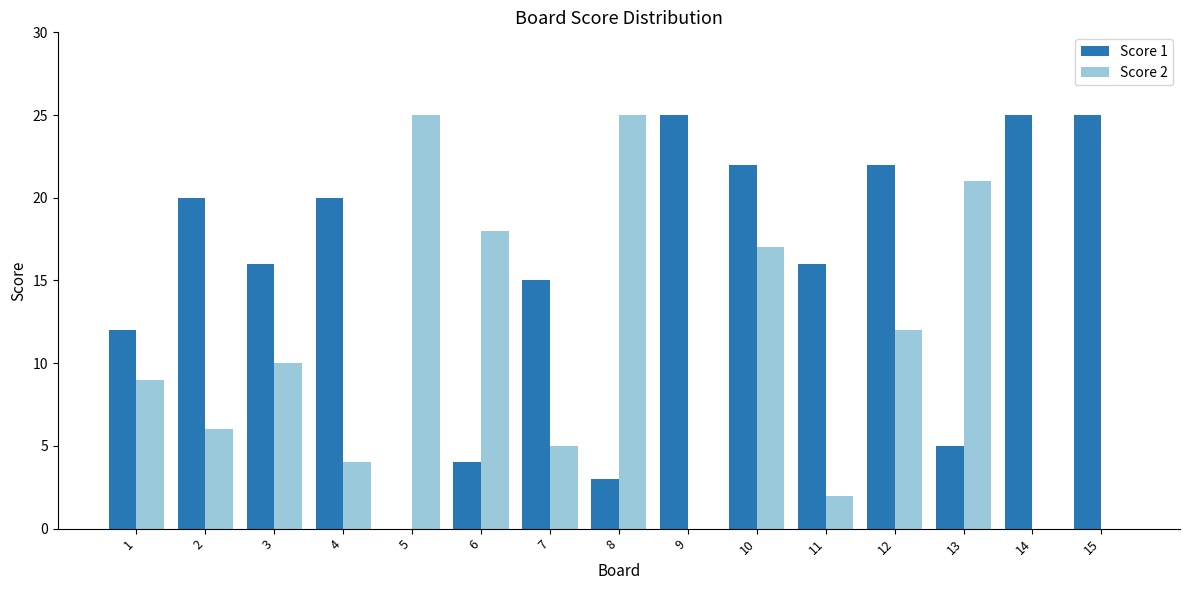

Which series changed the most between 1 and 9?

Score 1